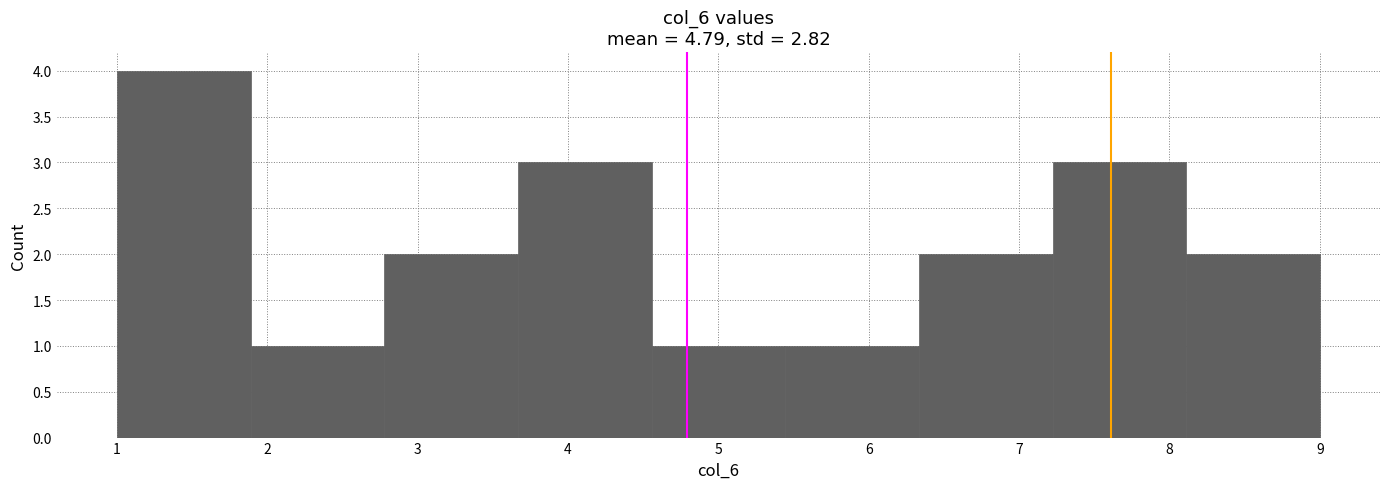

Reading left to right, transcribe this chart: for each bar, give the range it covers on the x-axis and its height. Neither the bar edges nor the heights are printed on the chart, so give them approximately, as read against the axes.

1.0 to 1.9: 4
1.9 to 2.8: 1
2.8 to 3.7: 2
3.7 to 4.6: 3
4.6 to 5.4: 1
5.4 to 6.3: 1
6.3 to 7.2: 2
7.2 to 8.1: 3
8.1 to 9.0: 2